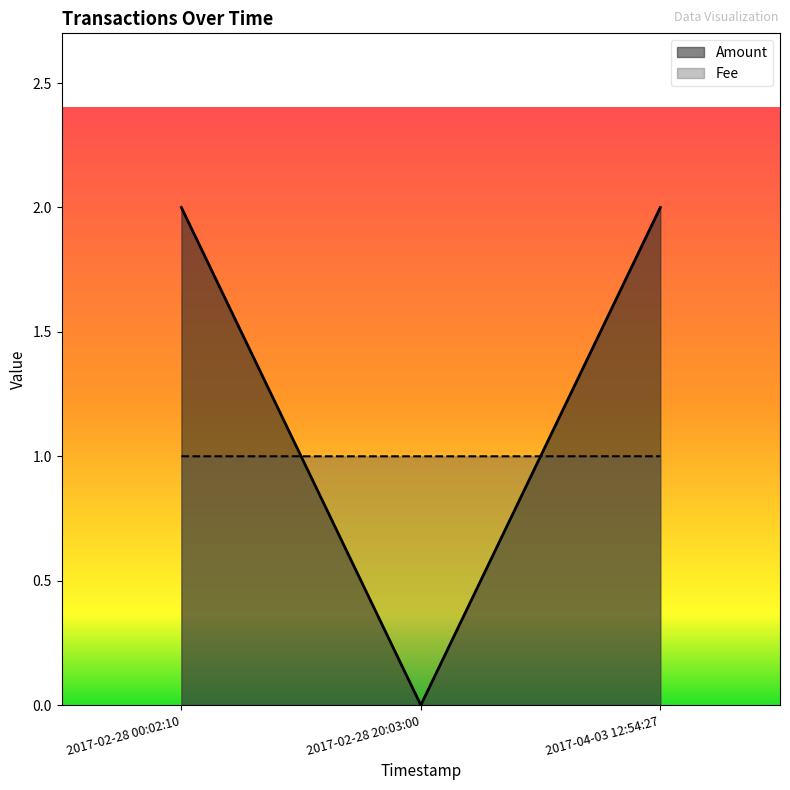

Rank the series at 2017-04-03 12:54:27 from lowest to highest value.

Fee, Amount